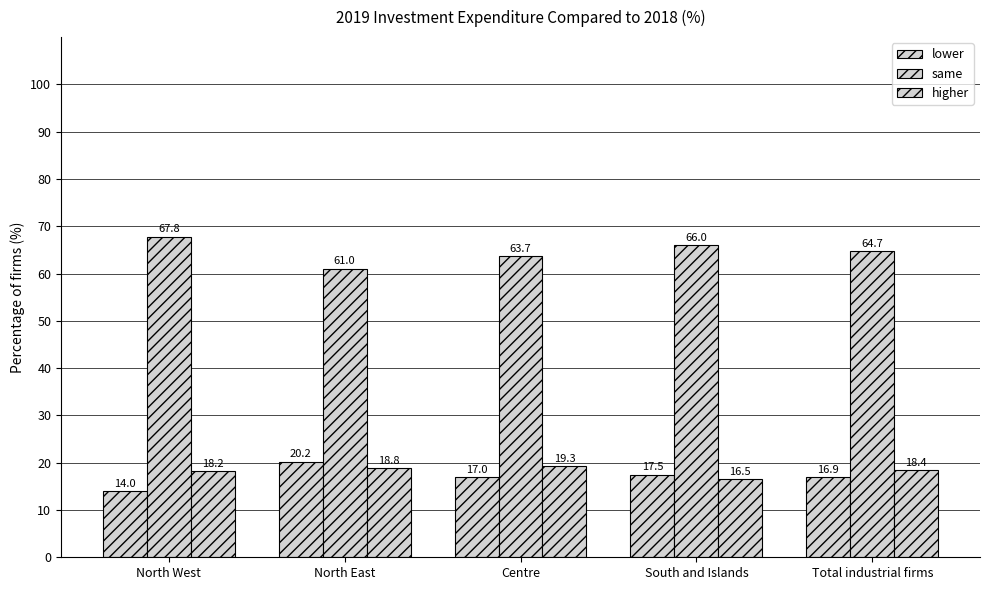

How many values in the higher series are below 18?

1